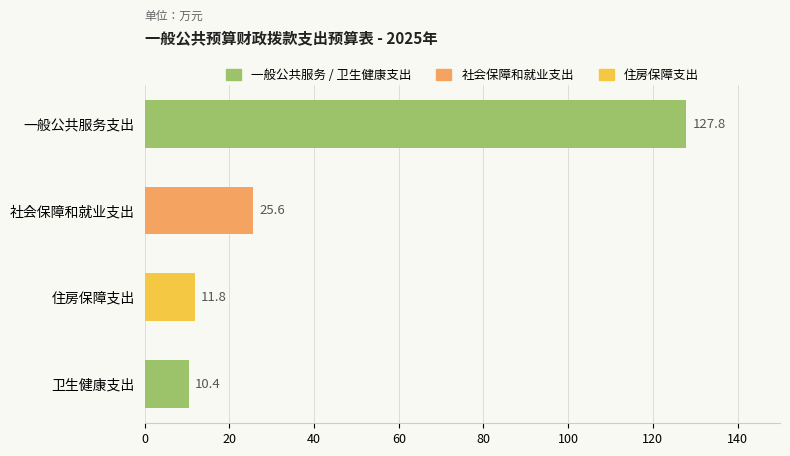

Which has a higher value, 一般公共服务支出 or 住房保障支出?

一般公共服务支出